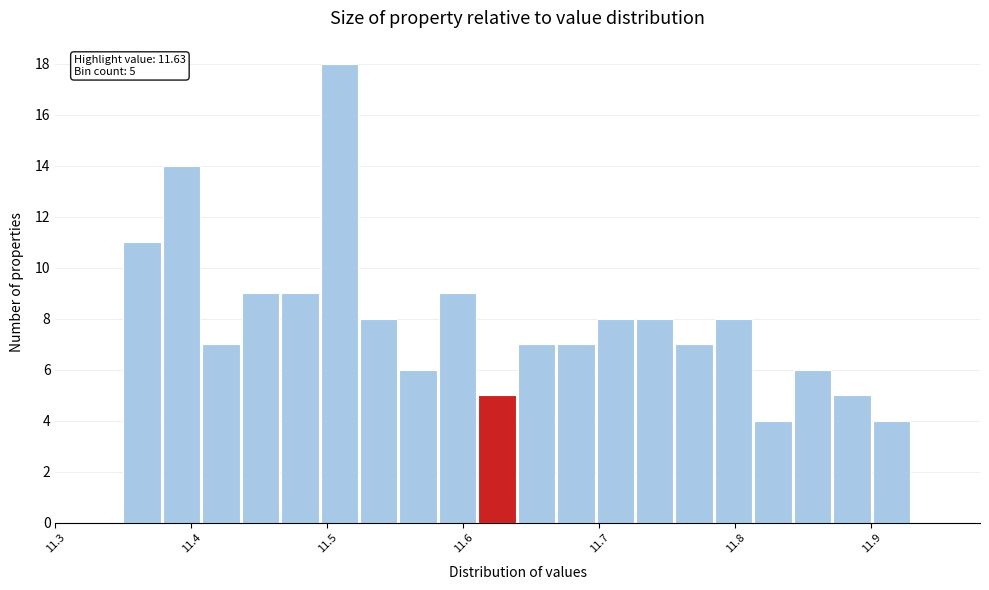

Around what value on the x-axis is the tallest bar? Give the approximate position of its centre, as read against the axis.

11.51